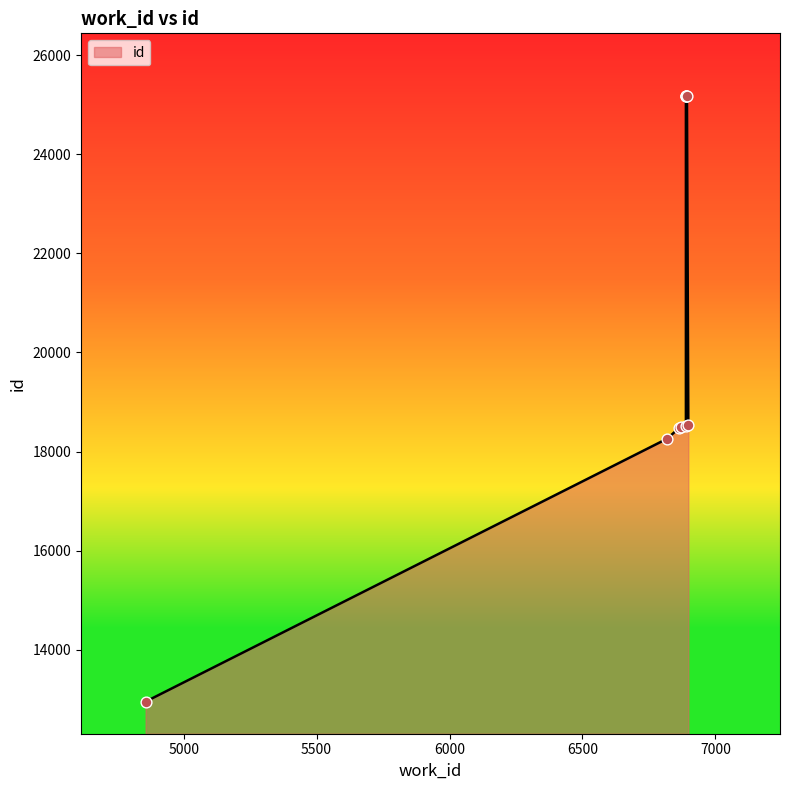

Between 6898 and 6889, which is larger?

6889